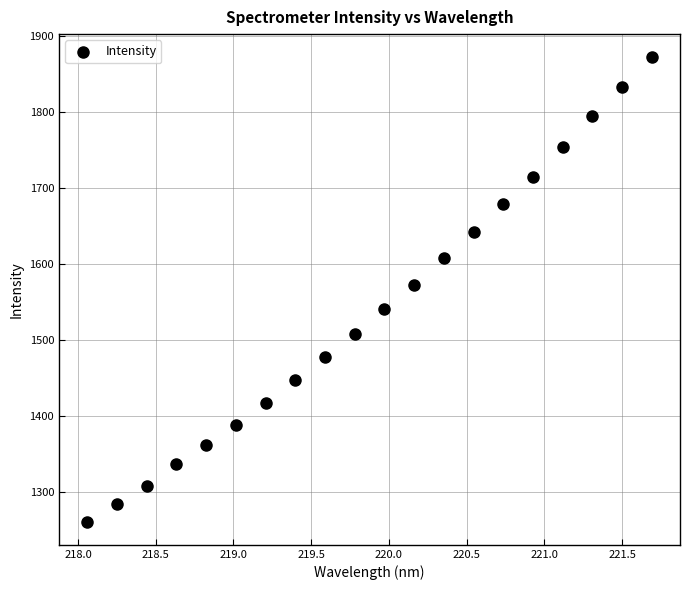

What is the range of Y values (max minus min)?

609.9